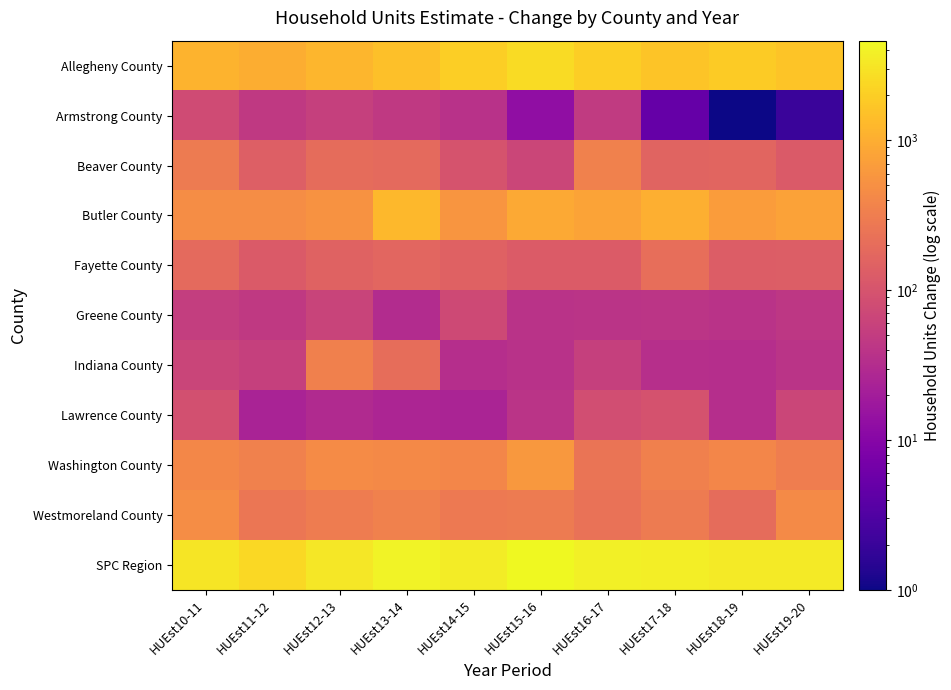

Which series has the largest total across all categories?

SPC Region